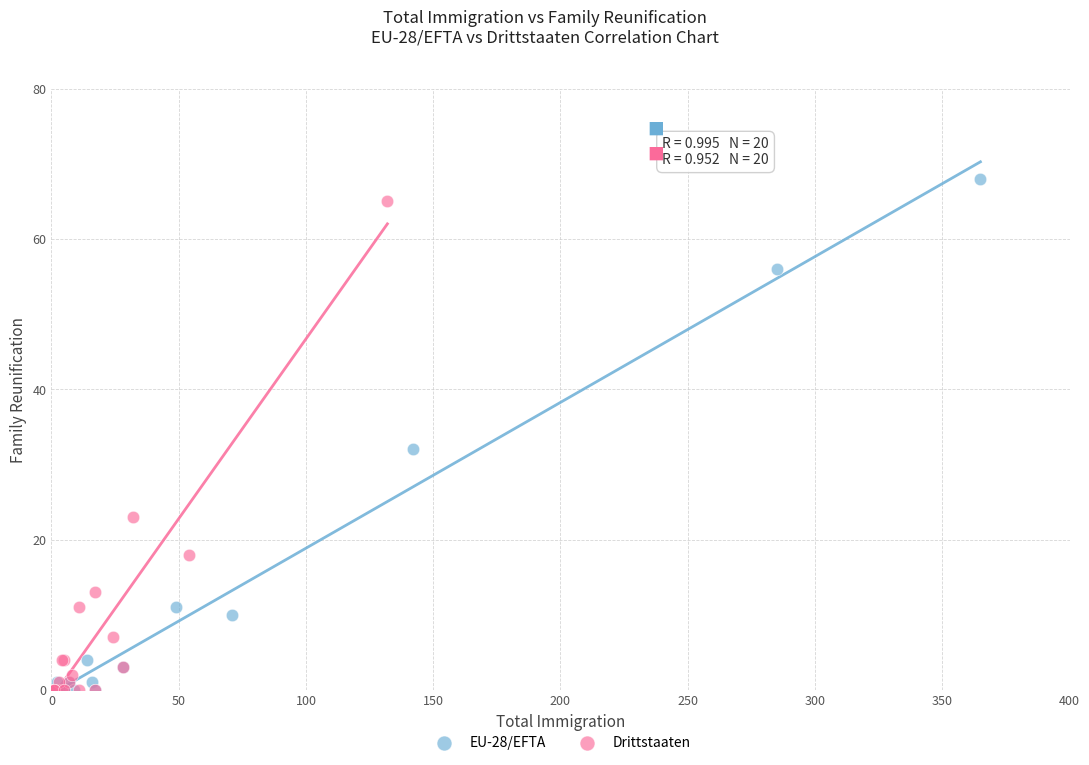

Which series has the widest spread of Y values?

EU-28/EFTA